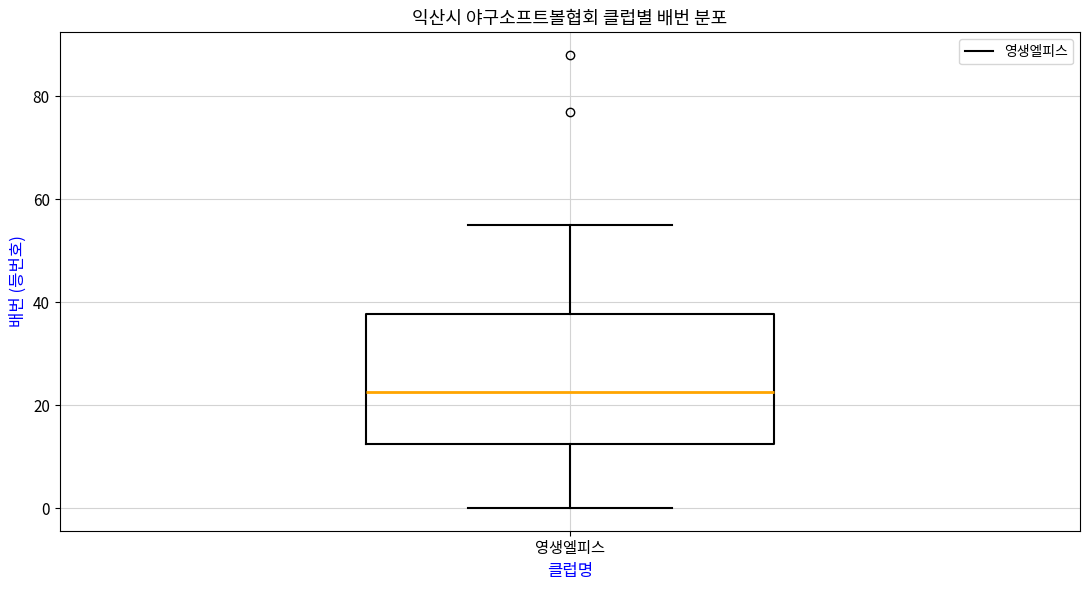

Read this box plot against the y-axis: the position of the median line, the range covered by the box, and the ends of both whiskers. The values are not printed on the chart, so give them approximately, as read against the axis.

median 22, box 12 to 38, whiskers 0 to 56